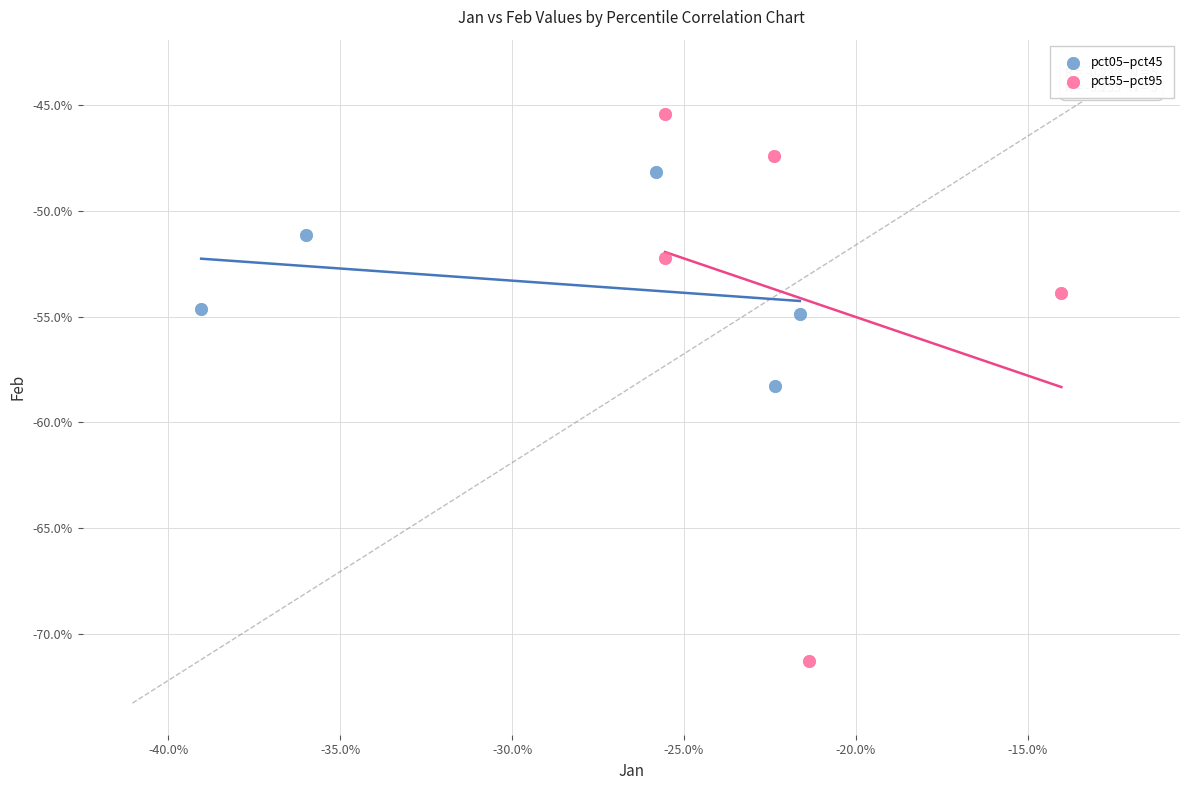

What are all the series names shown in the legend?

pct05–pct45, pct55–pct95